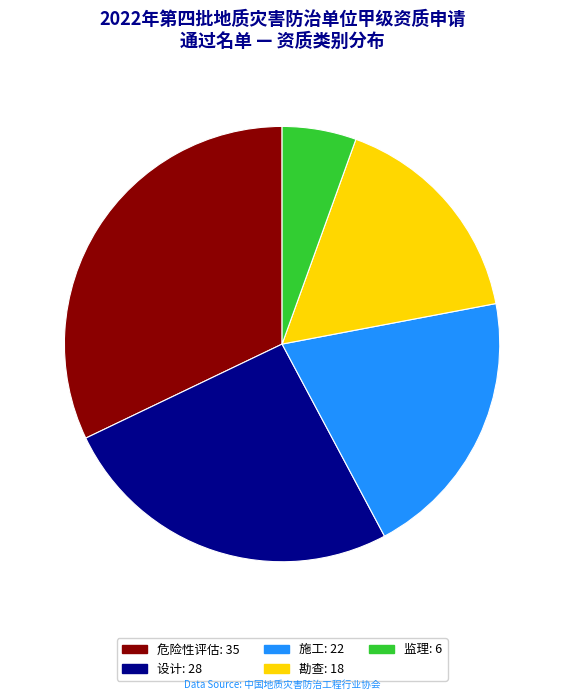

How many segments does this pie chart have?

5